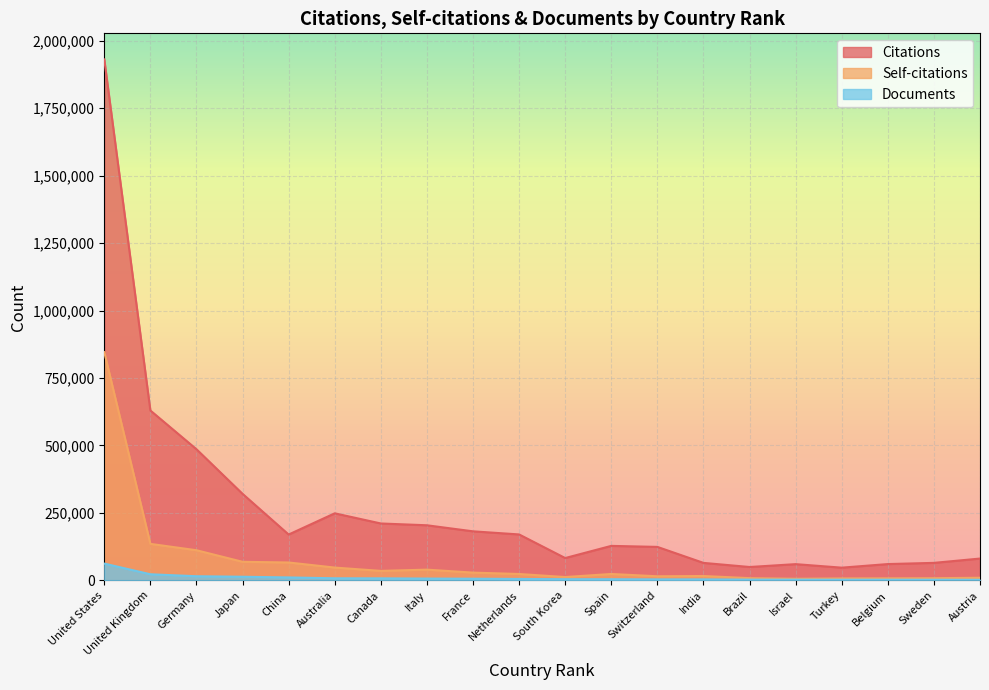

Where does the Self-citations series first go above 23688?

United States